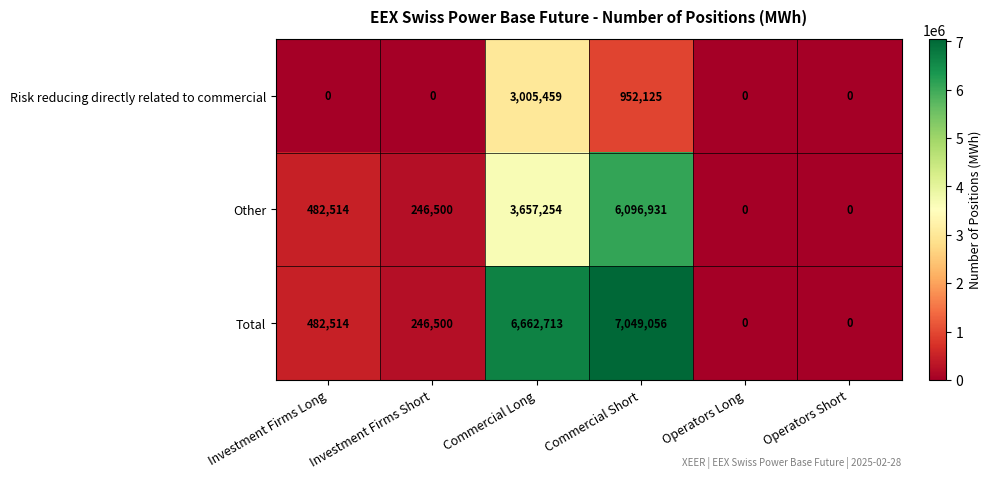

Rank the series by their average value, from highest to lowest.

Total, Other, Risk reducing directly related to commercial